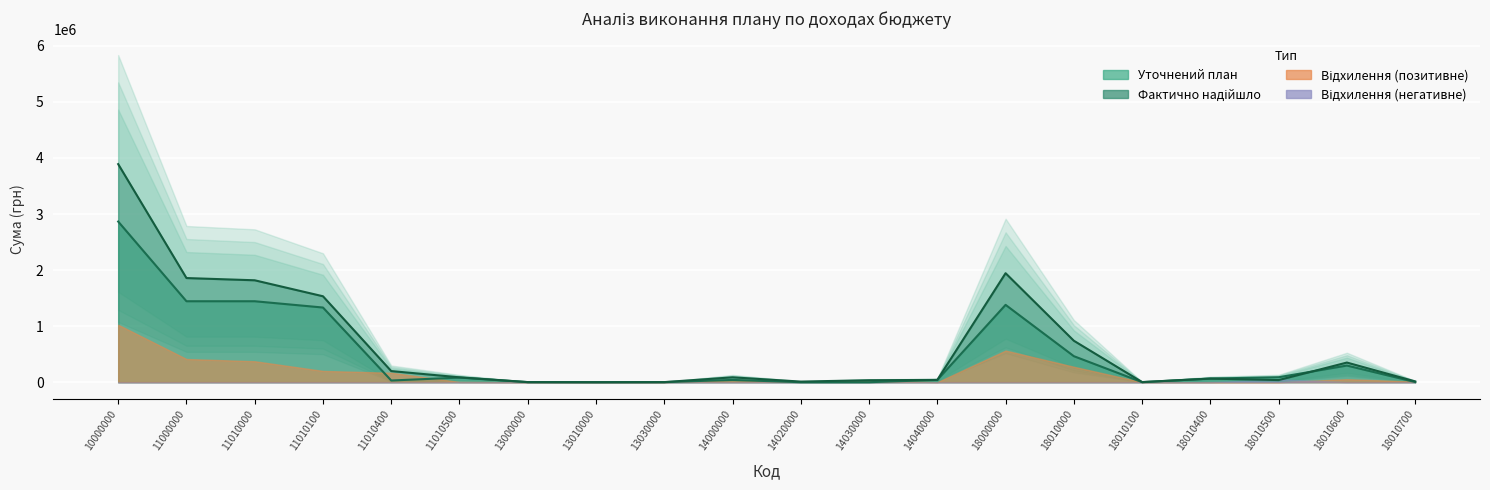

Read the Фактично надійшло value at 18010000.

739442.4